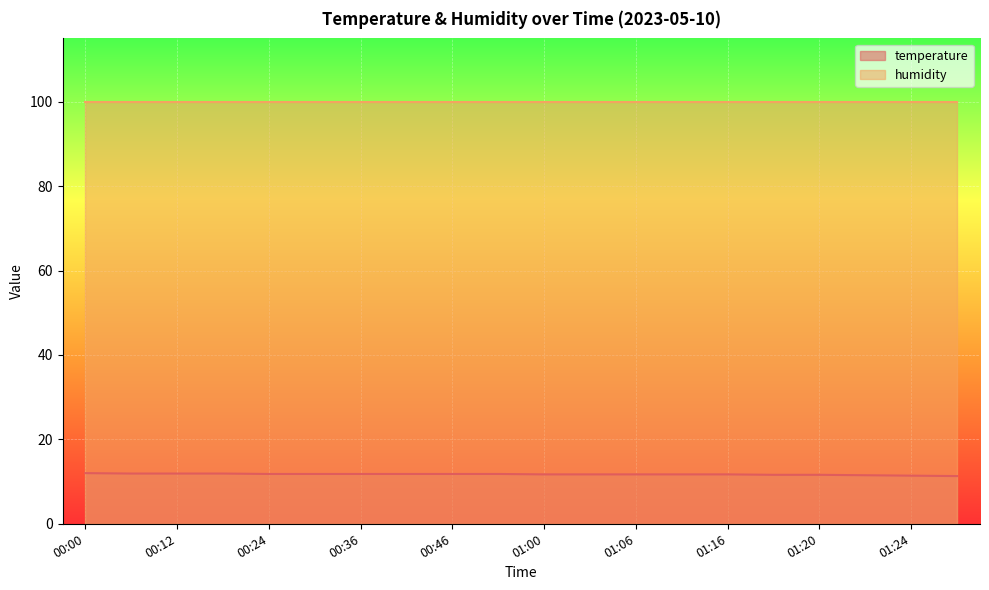

Rank the series by their maximum value, from lowest to highest.

temperature, humidity